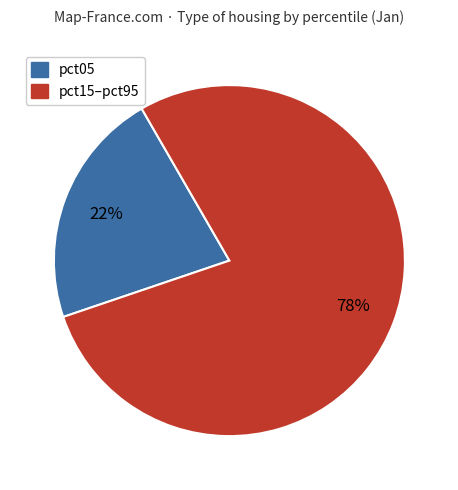

Is there a majority slice in this chart?

Yes